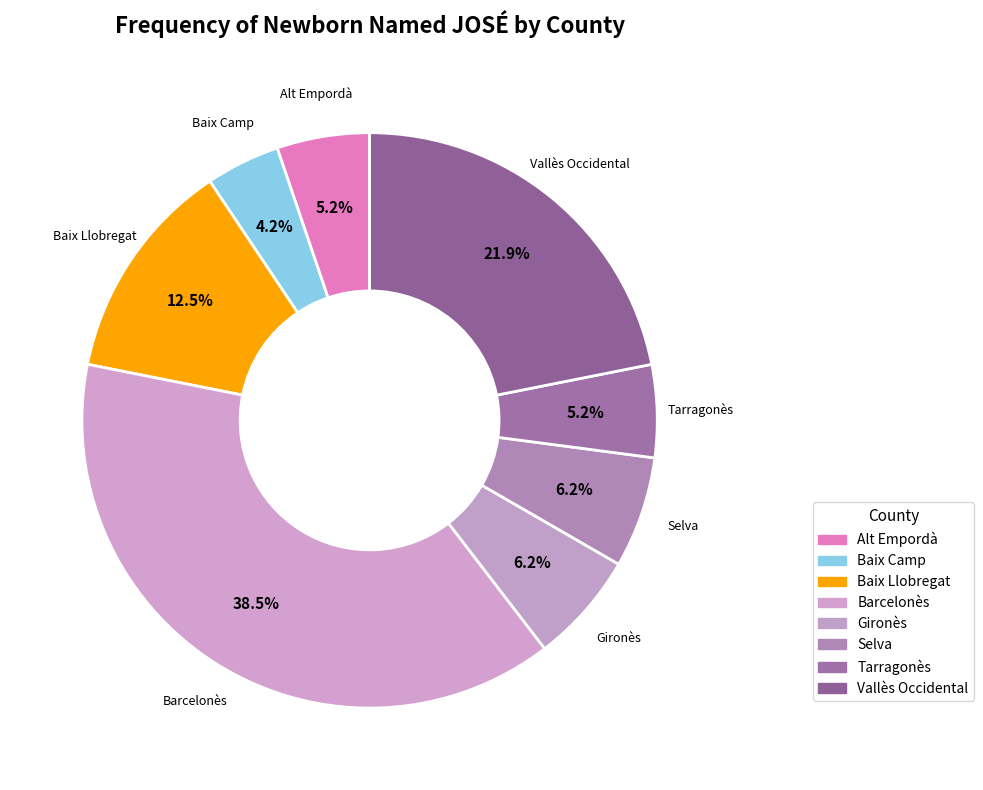

True or false: Selva accounts for 6% of the total.

True